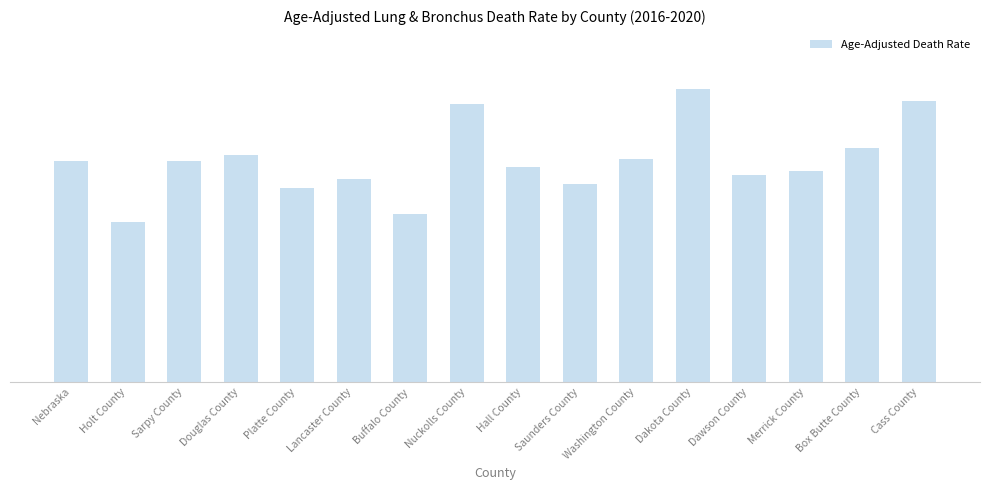

Does the chart contain any negative values?

No